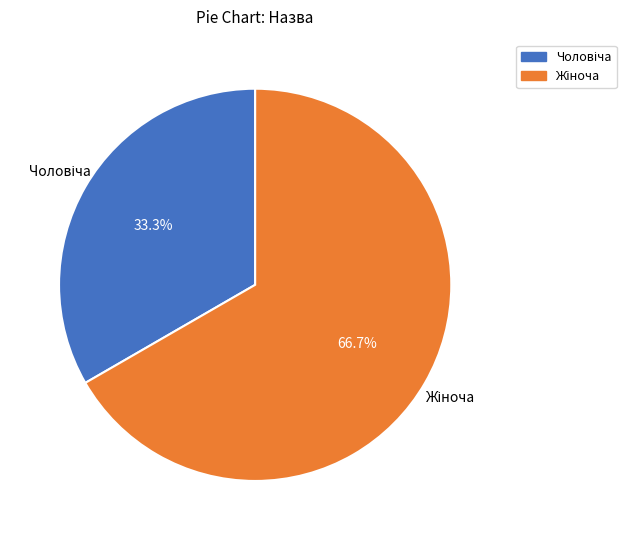

Count the number of slices in the pie.

2